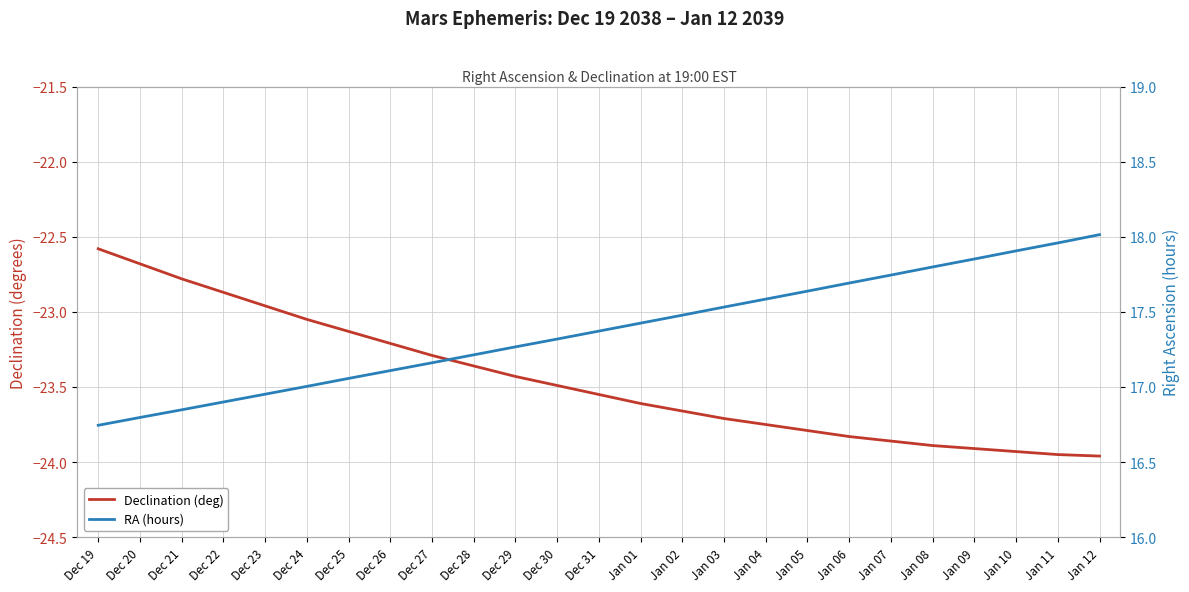

At which label is RA (hours) closest to 17?

Dec 24